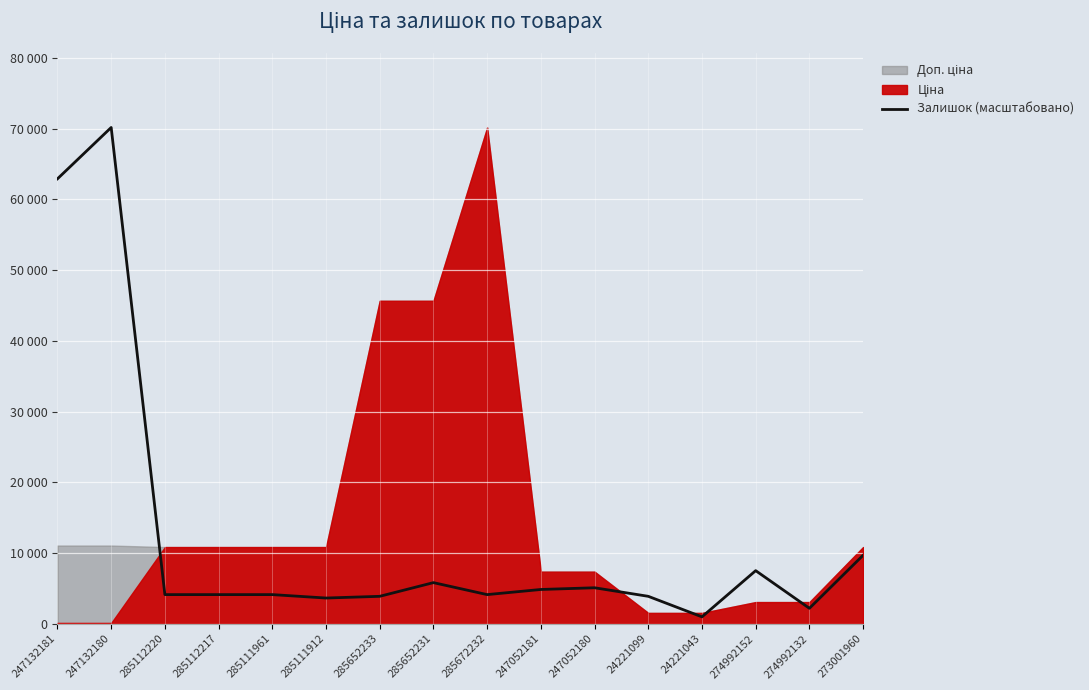

What is the average value?

12312.0